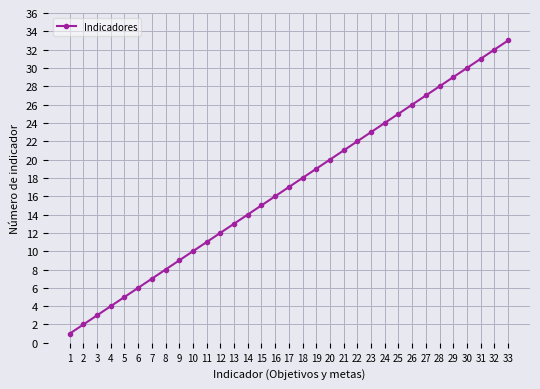

What is the change in value from 17 to 21?

+4